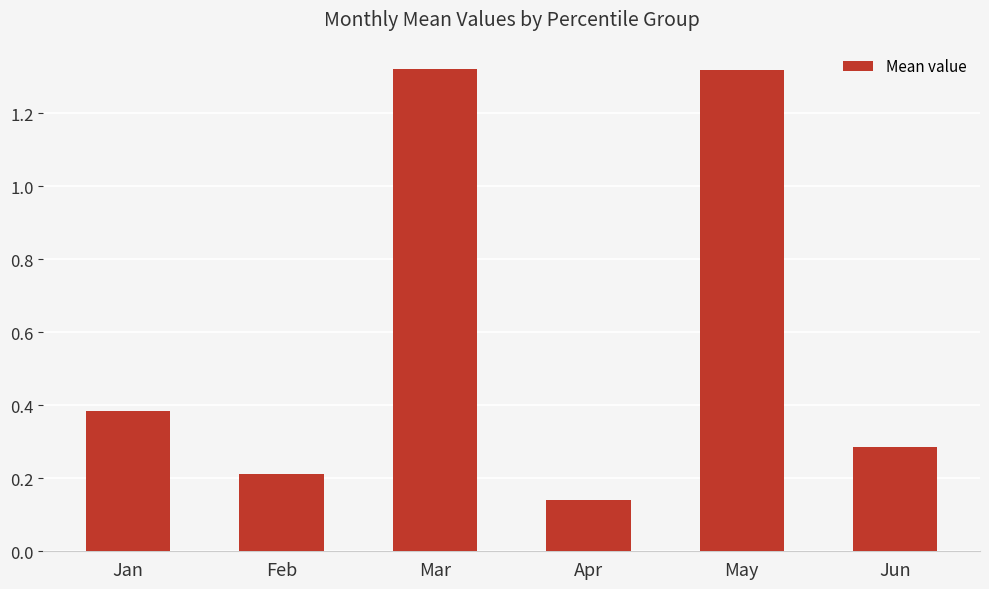

At which label is the value closest to 0?

Apr